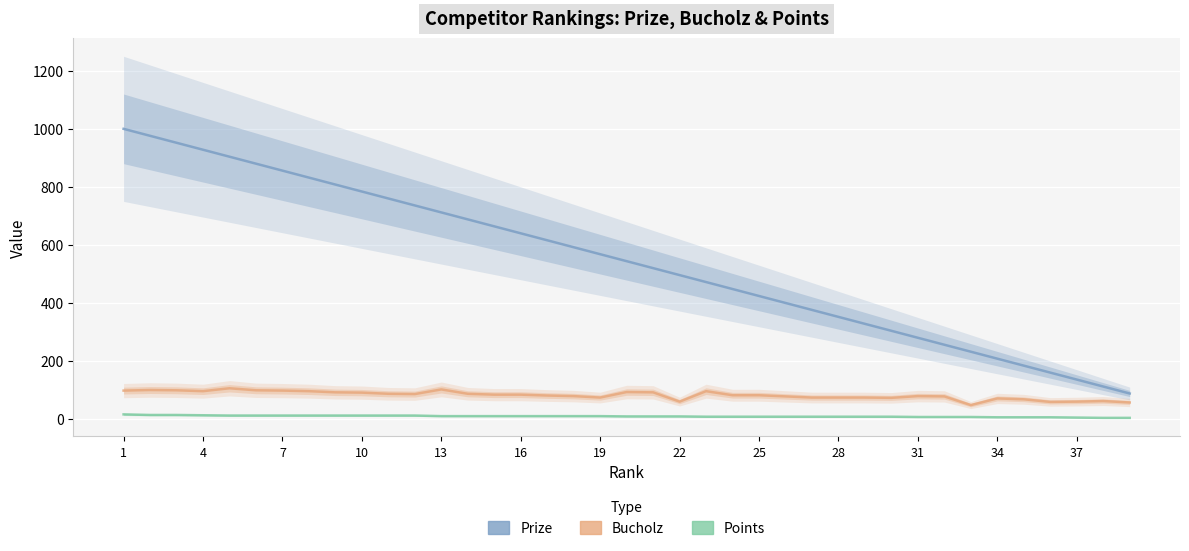

True or false: Points and Prize intersect in this chart.

False